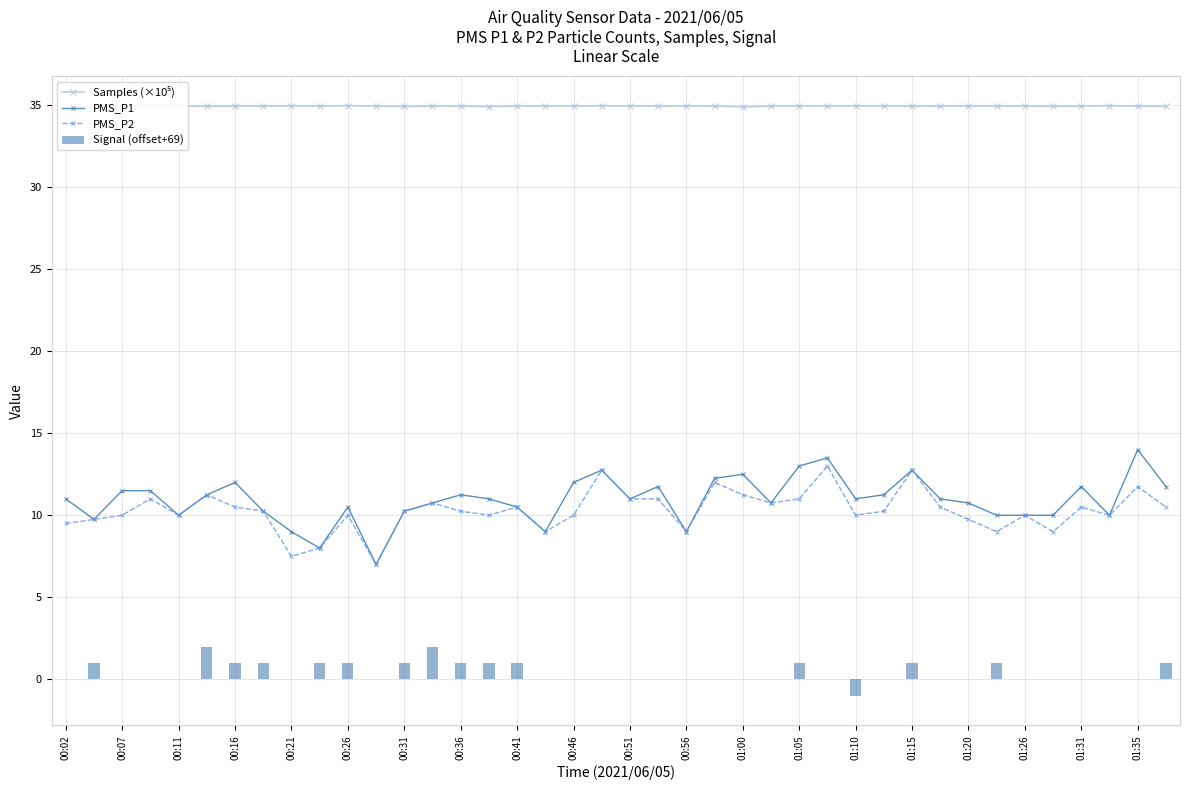

What are all the series names shown in the legend?

Samples (×10⁵), PMS_P1, PMS_P2, Signal (offset+69)